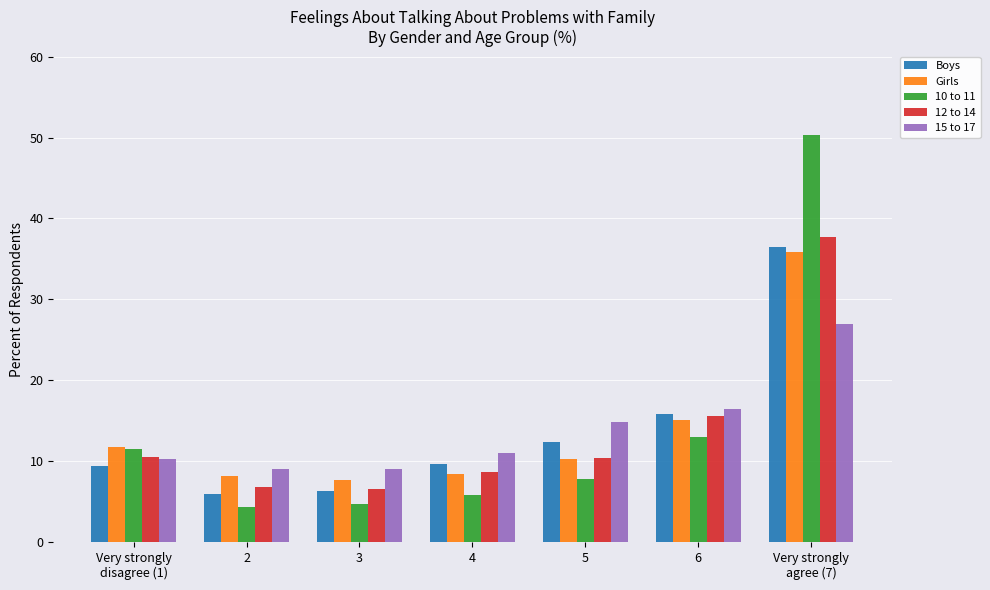

What is the label of the 5th bar from the left?

5